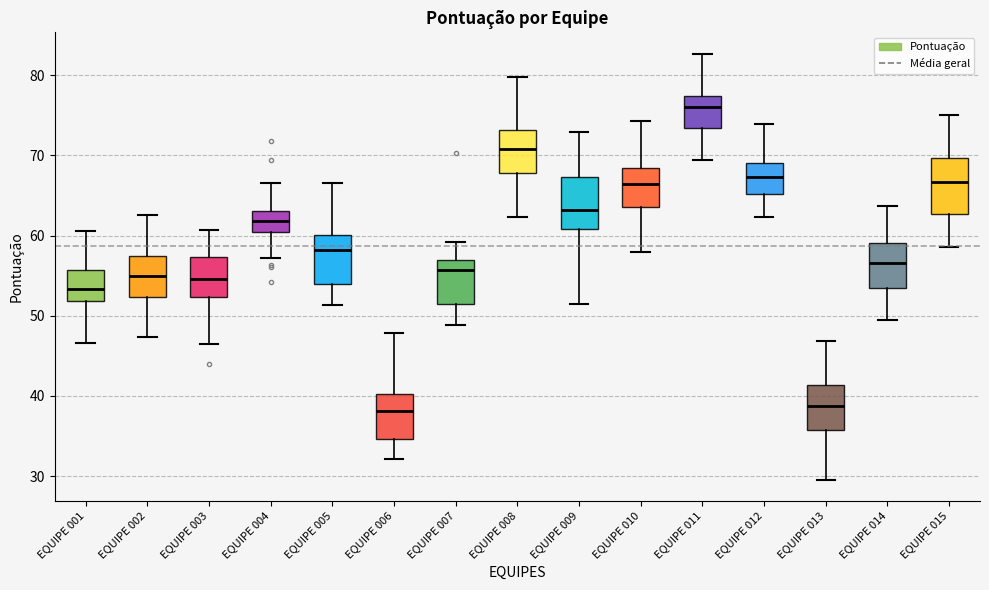

Reading left to right, transcribe this box plot: for each box, give where its median line is, the range the box spans, and where its two whiskers end, as read against the y-axis. The values are not printed on the chart, so give them approximately, as read against the axis.

EQUIPE 001: median 53, box 52 to 56, whiskers 47 to 61
EQUIPE 002: median 55, box 52 to 57, whiskers 47 to 63
EQUIPE 003: median 55, box 52 to 57, whiskers 46 to 61
EQUIPE 004: median 62, box 60 to 63, whiskers 57 to 67
EQUIPE 005: median 58, box 54 to 60, whiskers 51 to 67
EQUIPE 006: median 38, box 35 to 40, whiskers 32 to 48
EQUIPE 007: median 56, box 51 to 57, whiskers 49 to 59
EQUIPE 008: median 71, box 68 to 73, whiskers 62 to 80
EQUIPE 009: median 63, box 61 to 67, whiskers 51 to 73
EQUIPE 010: median 66, box 64 to 68, whiskers 58 to 74
EQUIPE 011: median 76, box 73 to 77, whiskers 69 to 83
EQUIPE 012: median 67, box 65 to 69, whiskers 62 to 74
EQUIPE 013: median 39, box 36 to 41, whiskers 30 to 47
EQUIPE 014: median 57, box 53 to 59, whiskers 49 to 64
EQUIPE 015: median 67, box 63 to 70, whiskers 59 to 75